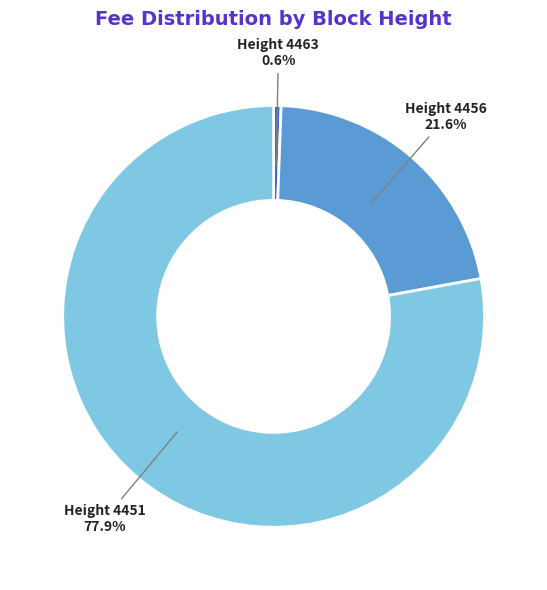

What is the smallest slice in the pie chart?

Height 4463